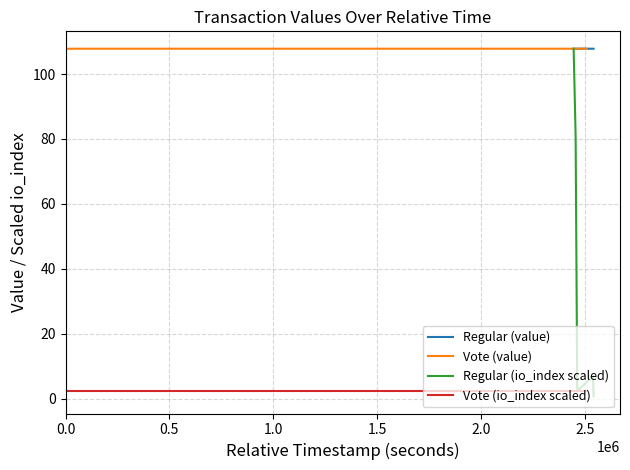

Which series changed the most between 0.0 and 0.5?

Regular (io_index scaled)